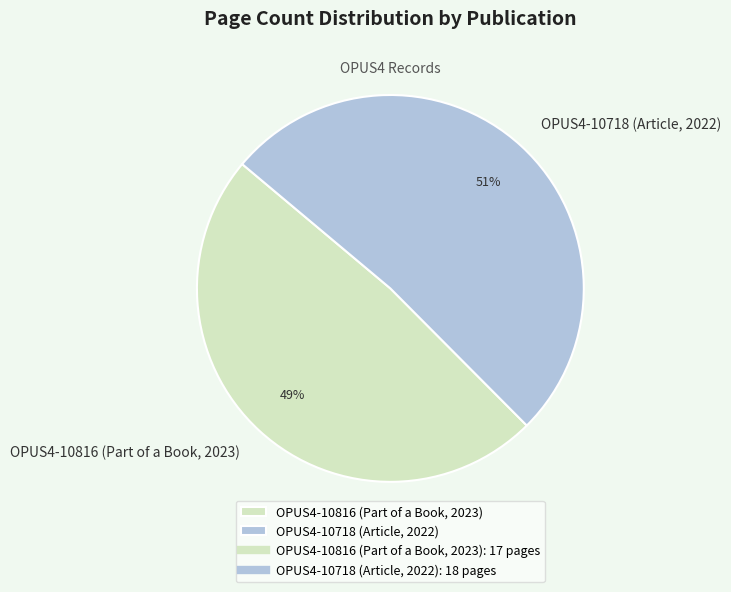

Rank the categories by value from lowest to highest.

OPUS4-10816 (Part of a Book, 2023), OPUS4-10718 (Article, 2022)